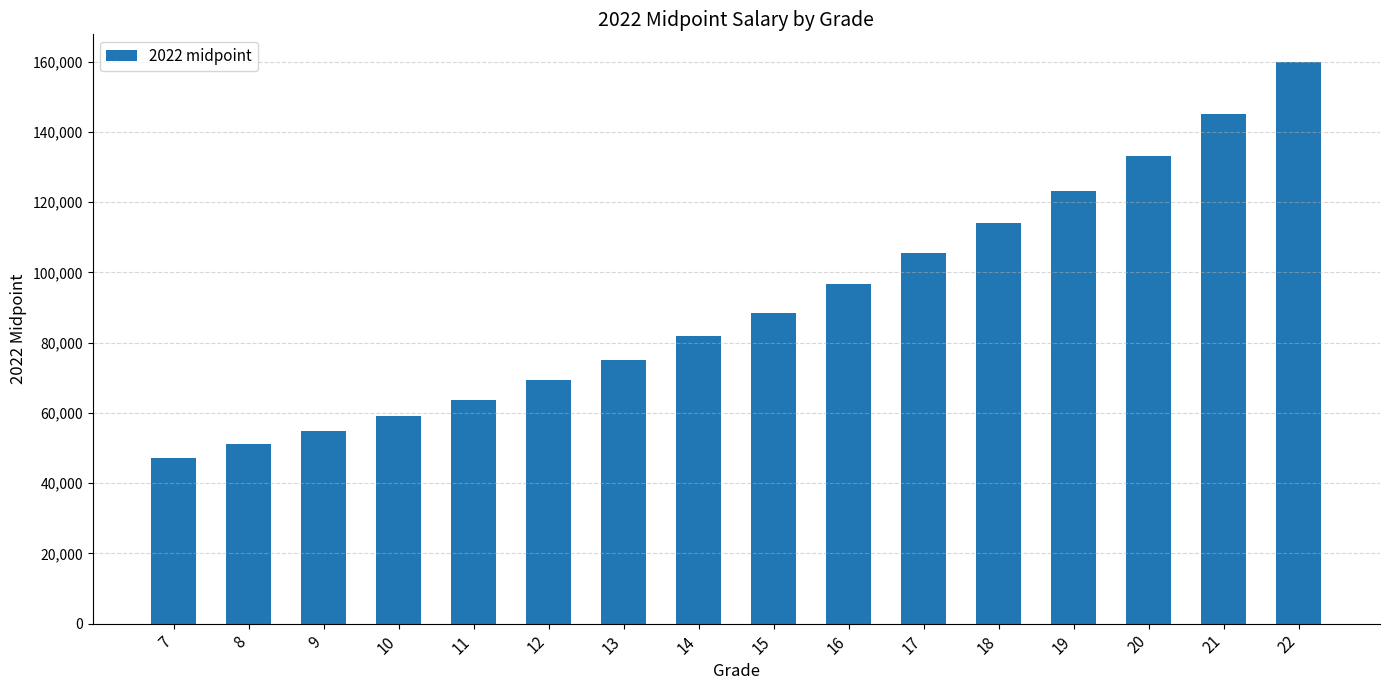

What is the change in value from 7 to 20?

+85900